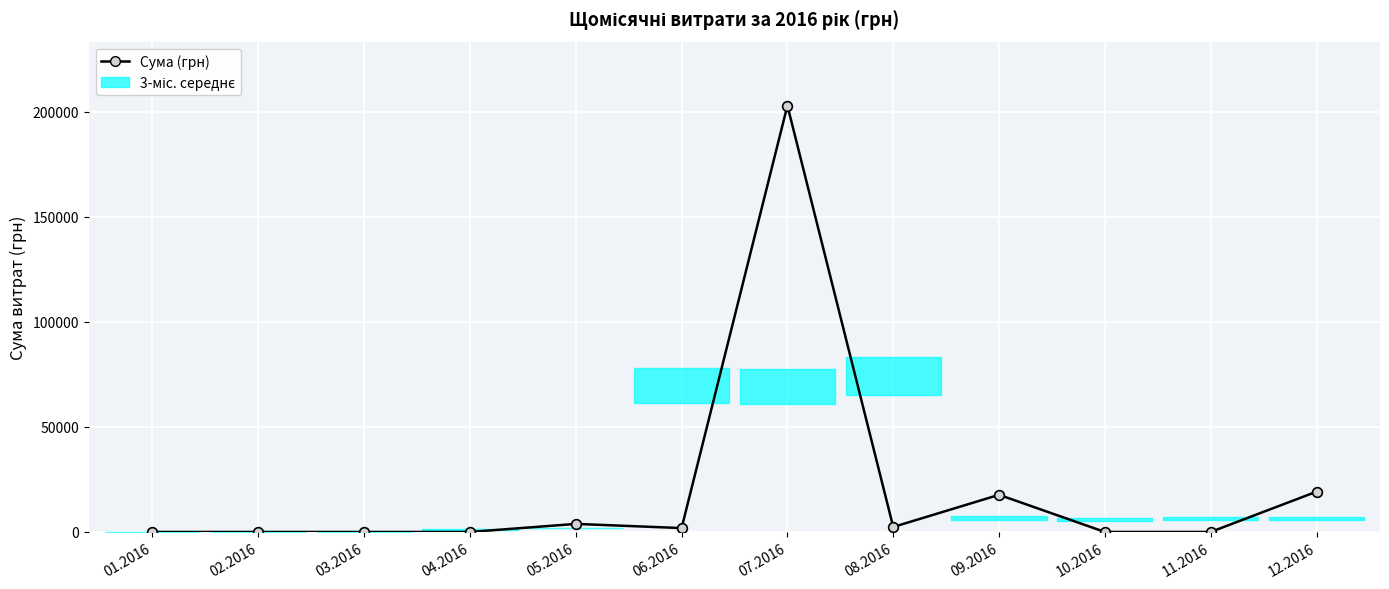

Reading right to left, extract all data points from this chart.

12.2016=19175.0	11.2016=0.0	10.2016=0.0	09.2016=17679.0	08.2016=2374.8	07.2016=202902.9	06.2016=1853.0	05.2016=3838.1	04.2016=0.0	03.2016=0.0	02.2016=0.0	01.2016=0.0